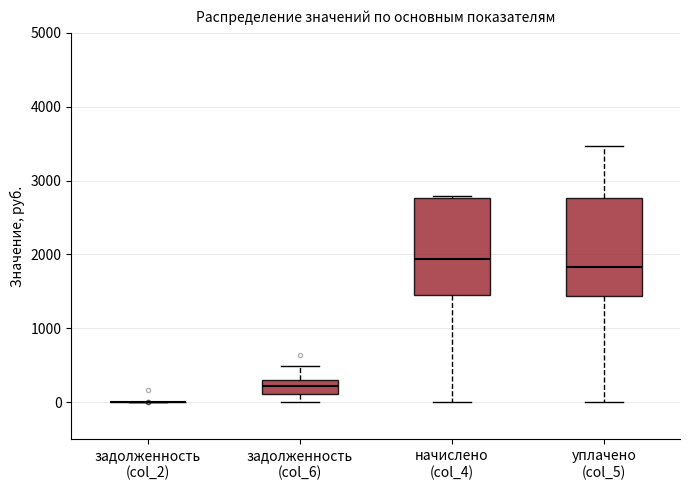

Reading left to right, read every box against the y-axis: the position of its median line, the range the box covers, and the ends of its whiskers. The values are not printed on the chart, so give them approximately, as read against the axis.

задолженность (col_2): box collapsed to a line at 0, whiskers 0 to 0
задолженность (col_6): median 200, box 100 to 300, whiskers 0 to 500
начислено (col_4): median 1900, box 1500 to 2800, whiskers 0 to 2800 (just above the box's upper edge)
уплачено (col_5): median 1800, box 1400 to 2800, whiskers 0 to 3500